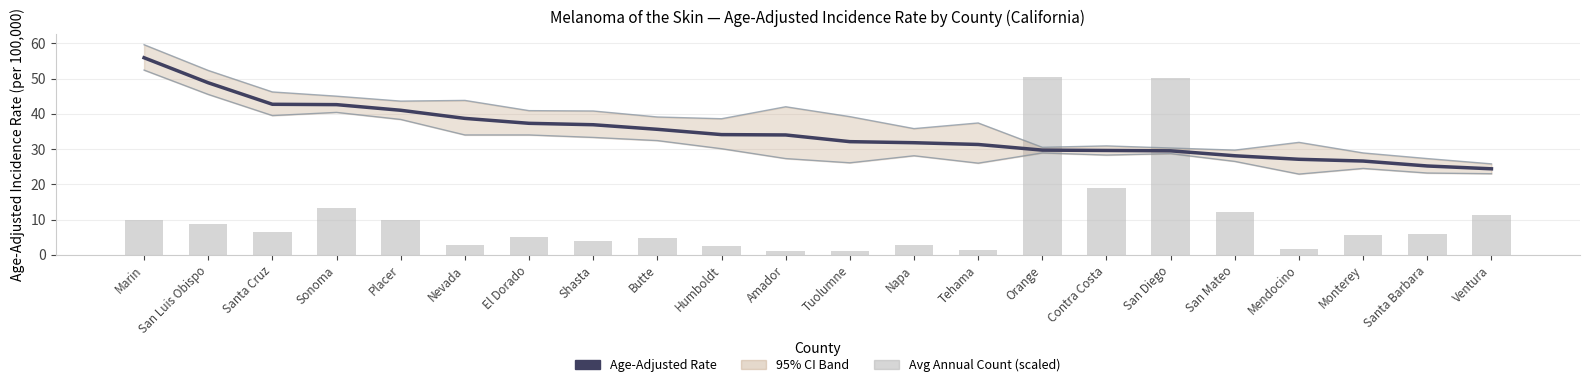

The value of Age-Adjusted Rate at San Diego is 48.5. True or false?

False